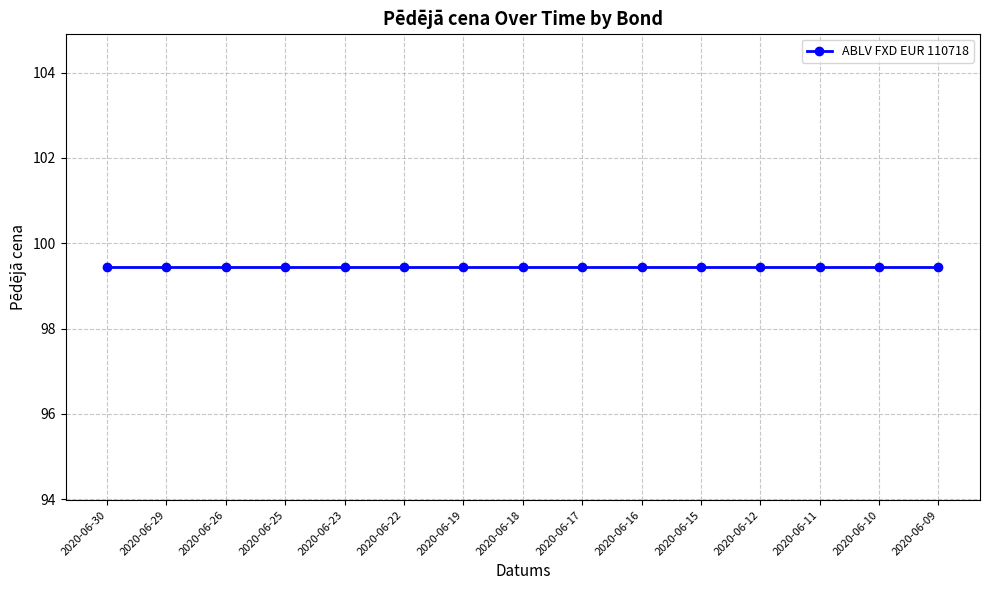

The value of Vērtspapīru skaits at 2020-06-23 is 915923829.1. True or false?

False